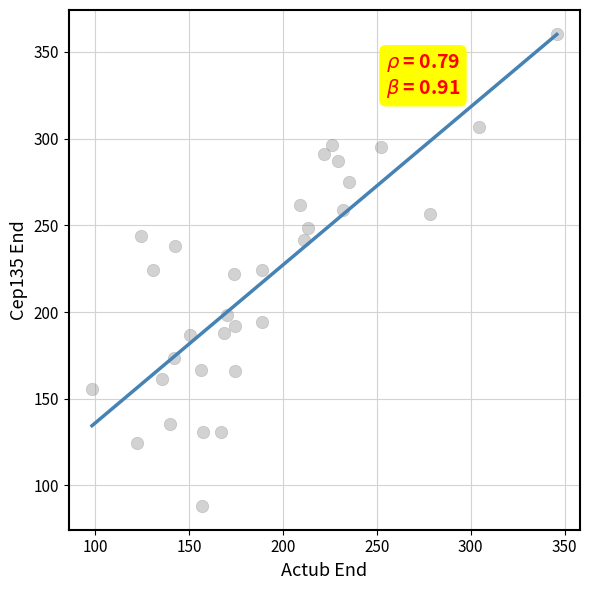

What is the range of Y values (max minus min)?

272.5